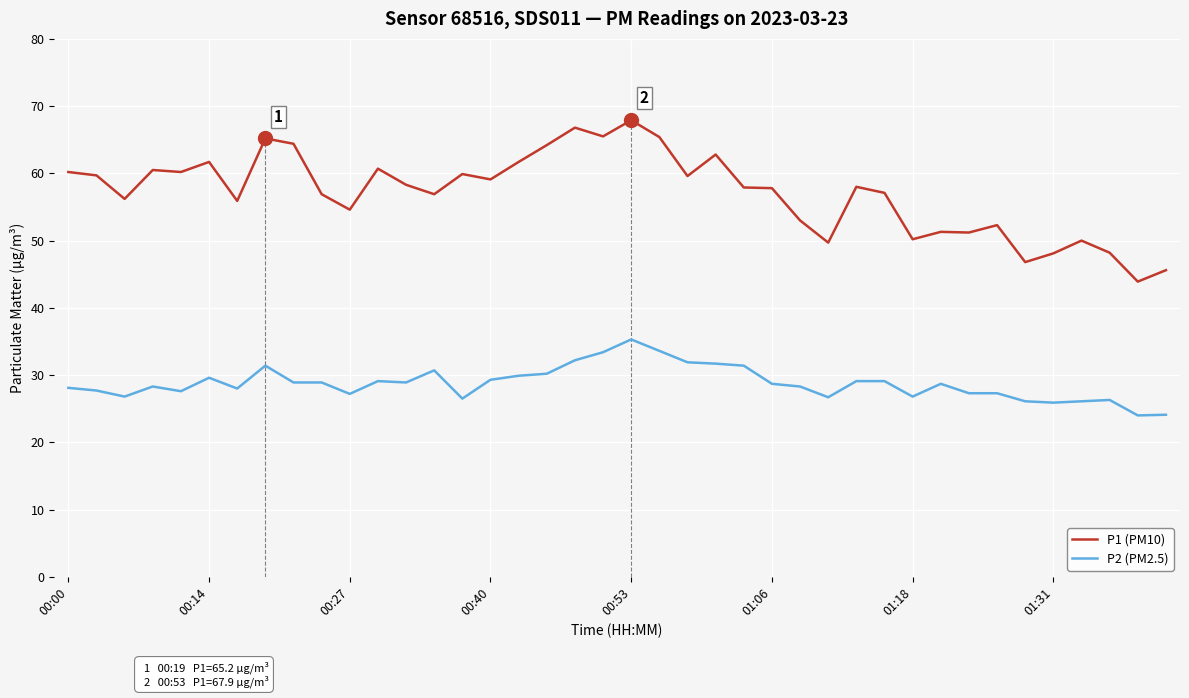

Which series has the largest range (max minus min)?

P1 (PM10)